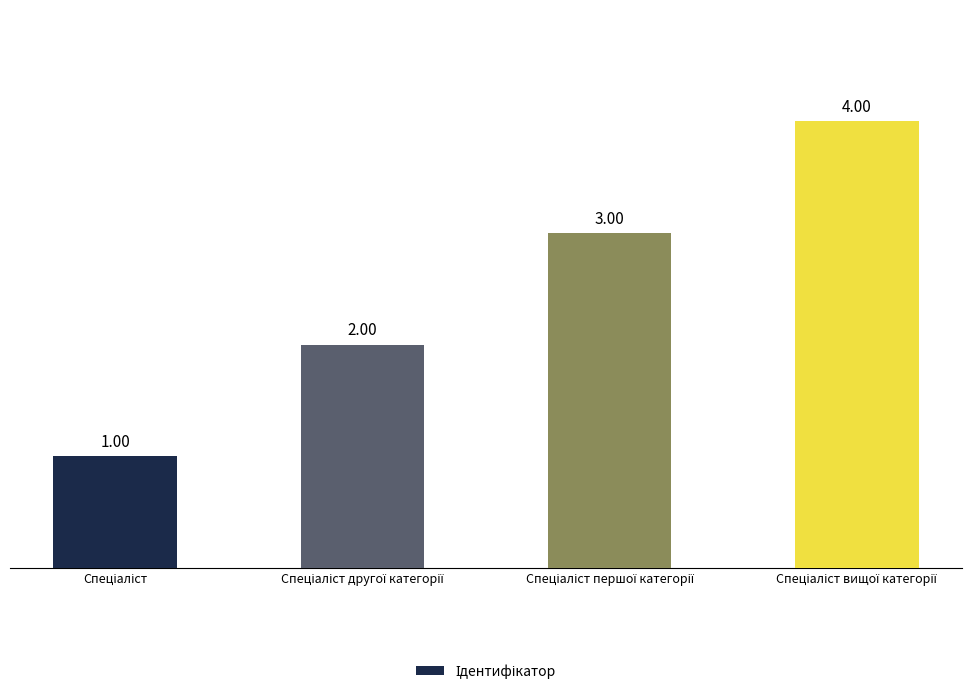

How many bars are there in total?

4